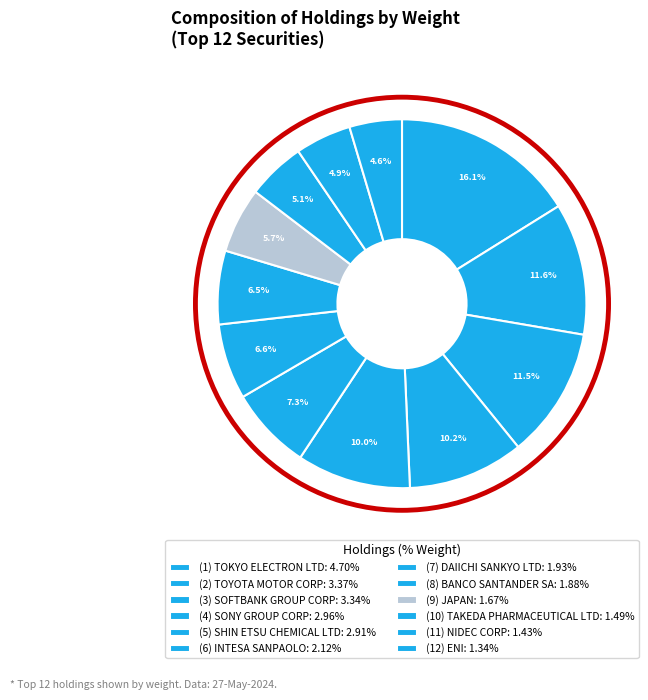

To the nearest percent, what is the average slice percentage?

8%